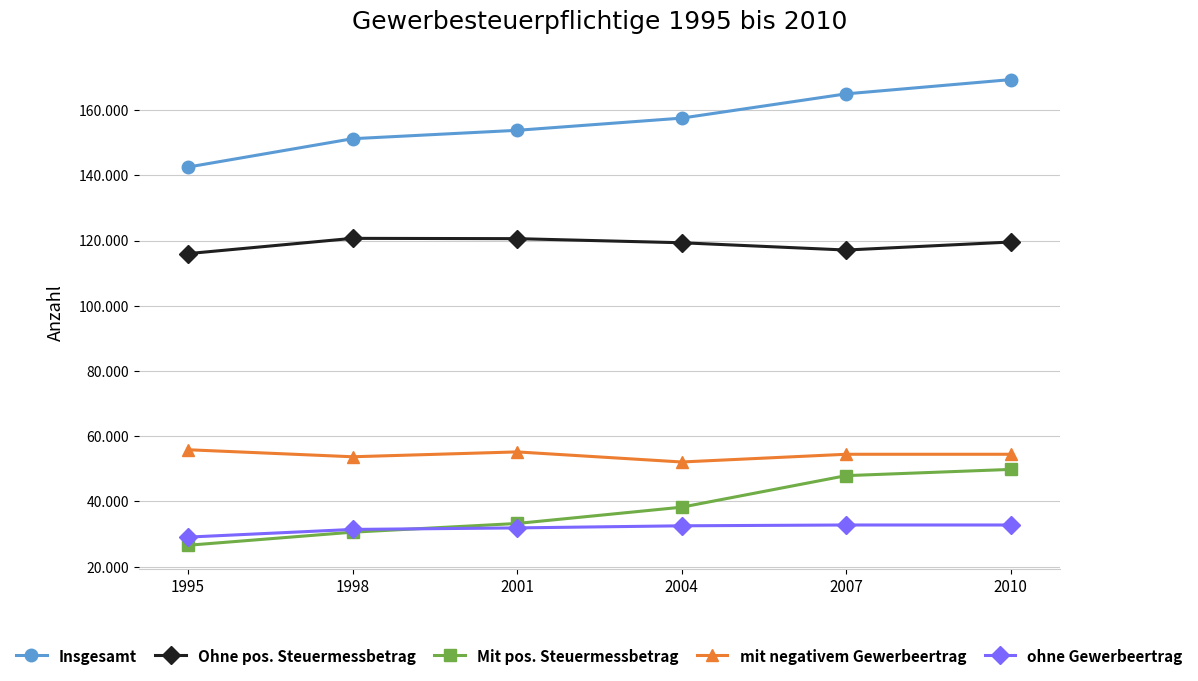

What is the difference between the mit negativem Gewerbeertrag values at 1998 and 2004?

1602